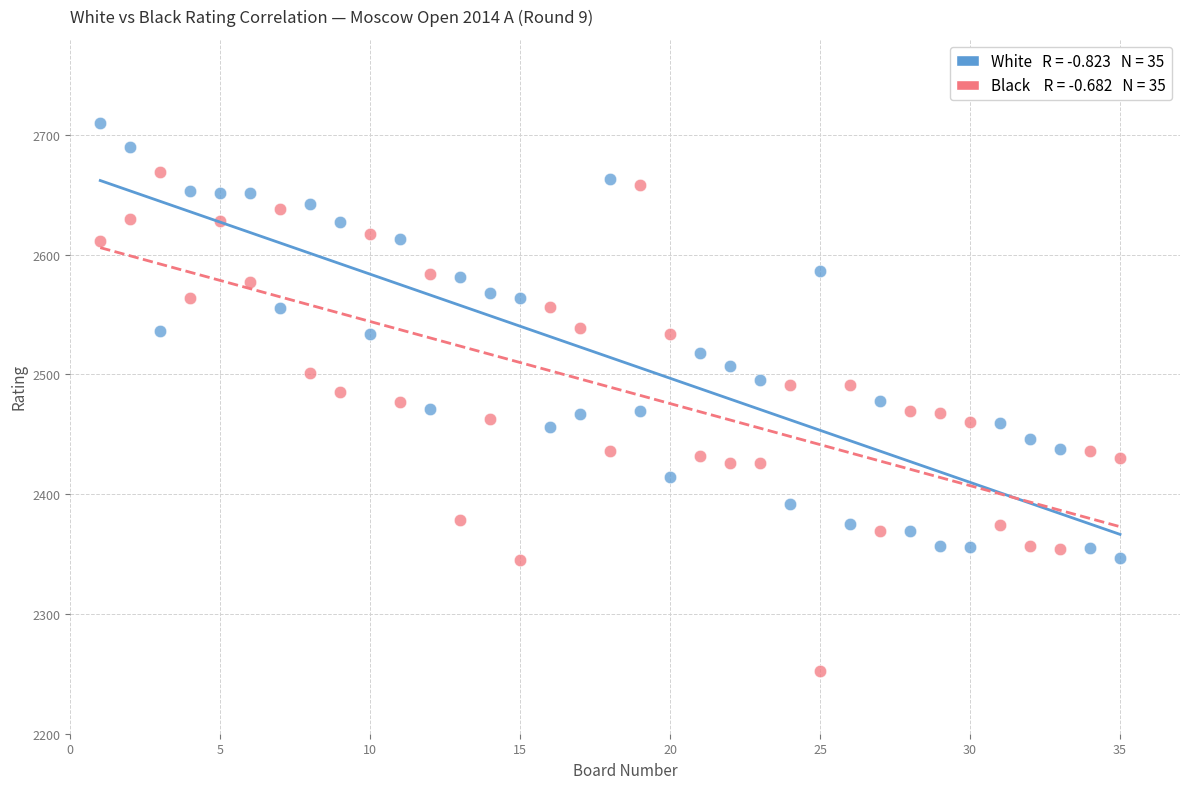

Across all data points, what is the range of Y values (max minus min)?

458